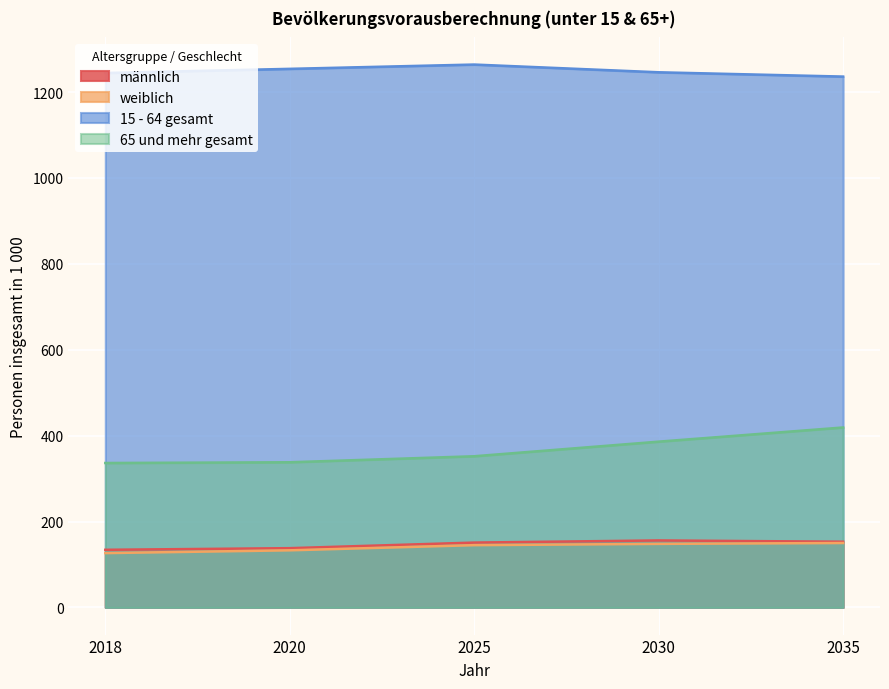

What is the difference between the maximum and minimum values in the 15 - 64 gesamt series?

28.0